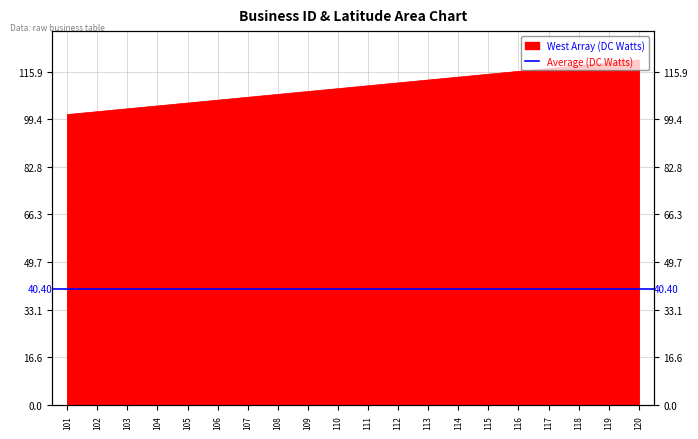

What is the change in value from 102 to 112?

+10